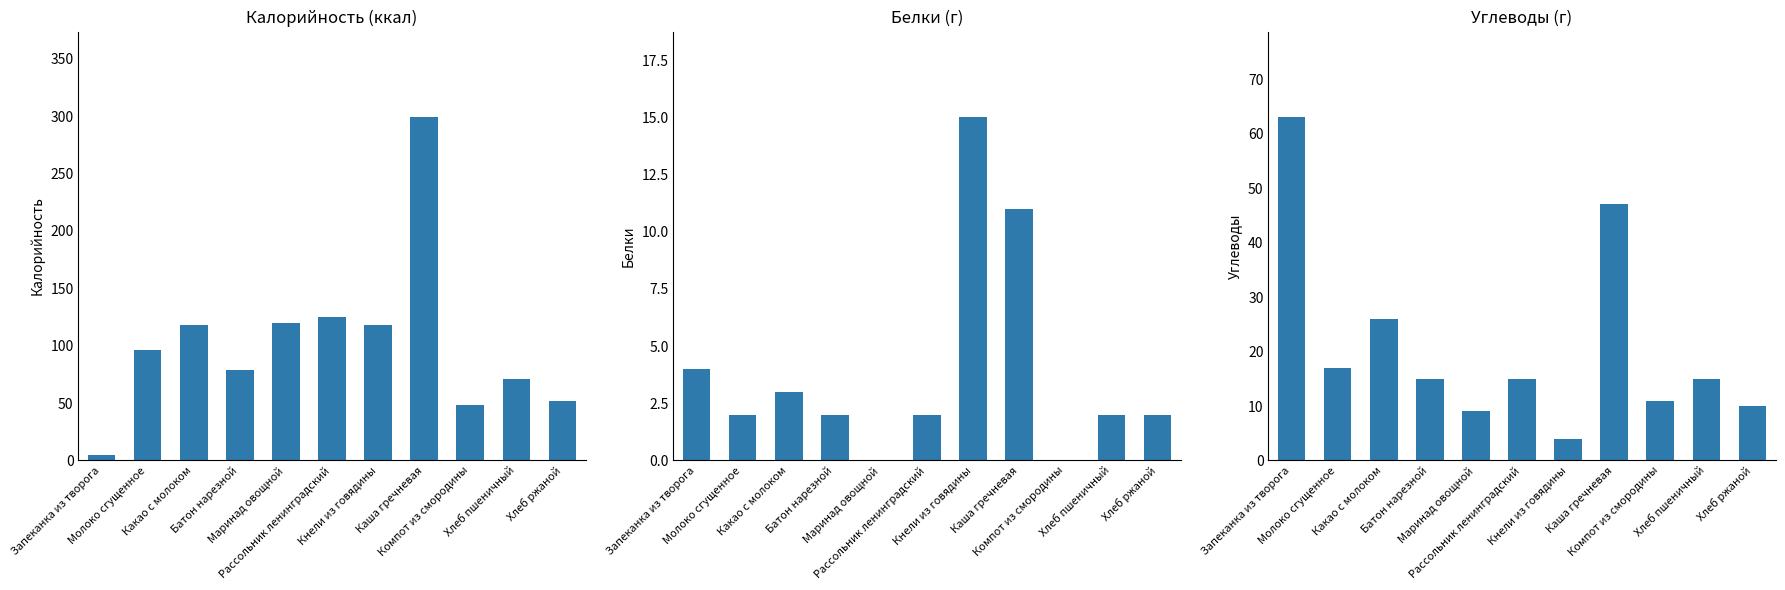

Which category has the lowest value across all series?

Маринад овощной